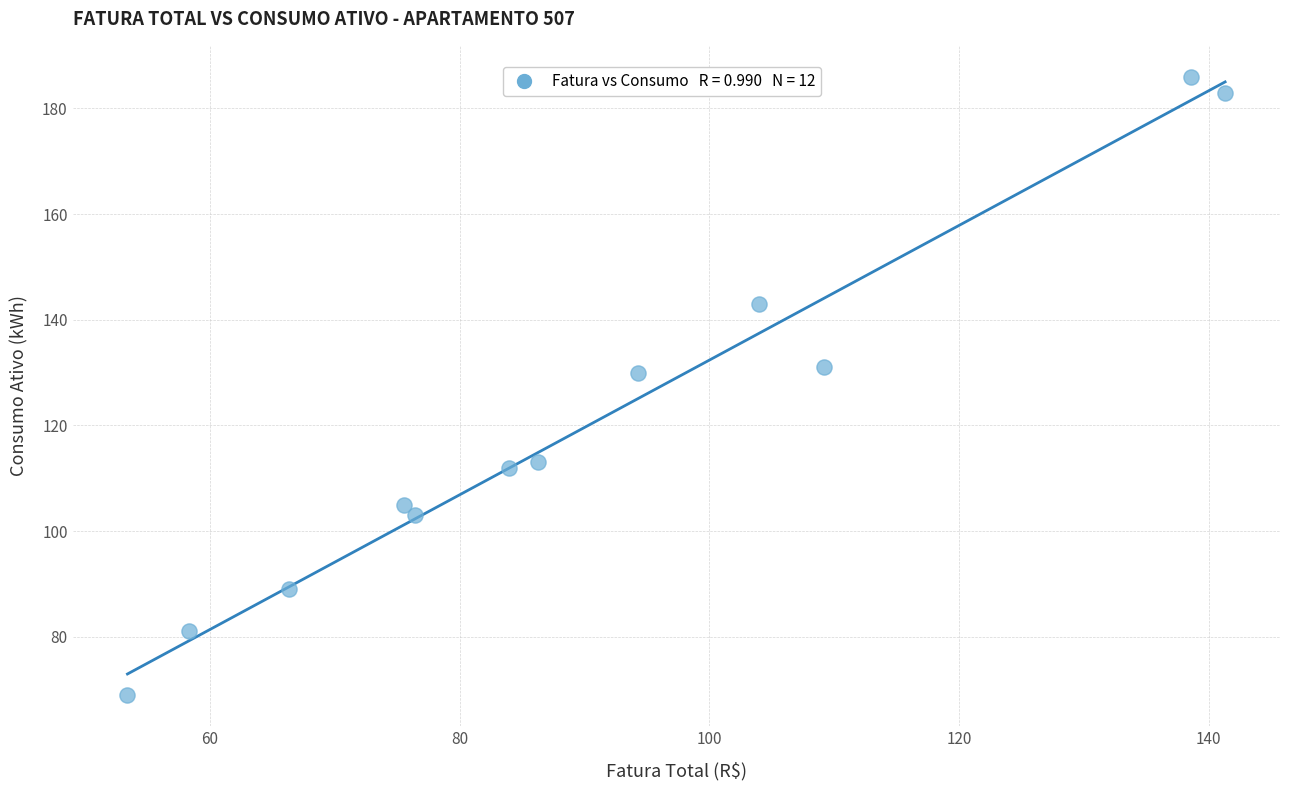

What is the range of Y values (max minus min)?

117